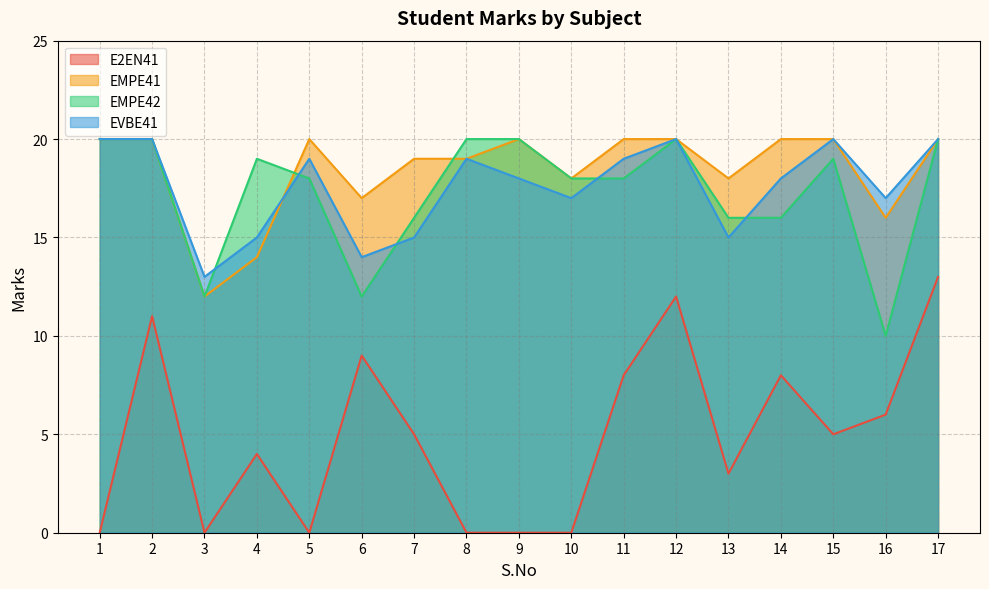

What is the difference between the second highest and second lowest values in the EVBE41 series?

6